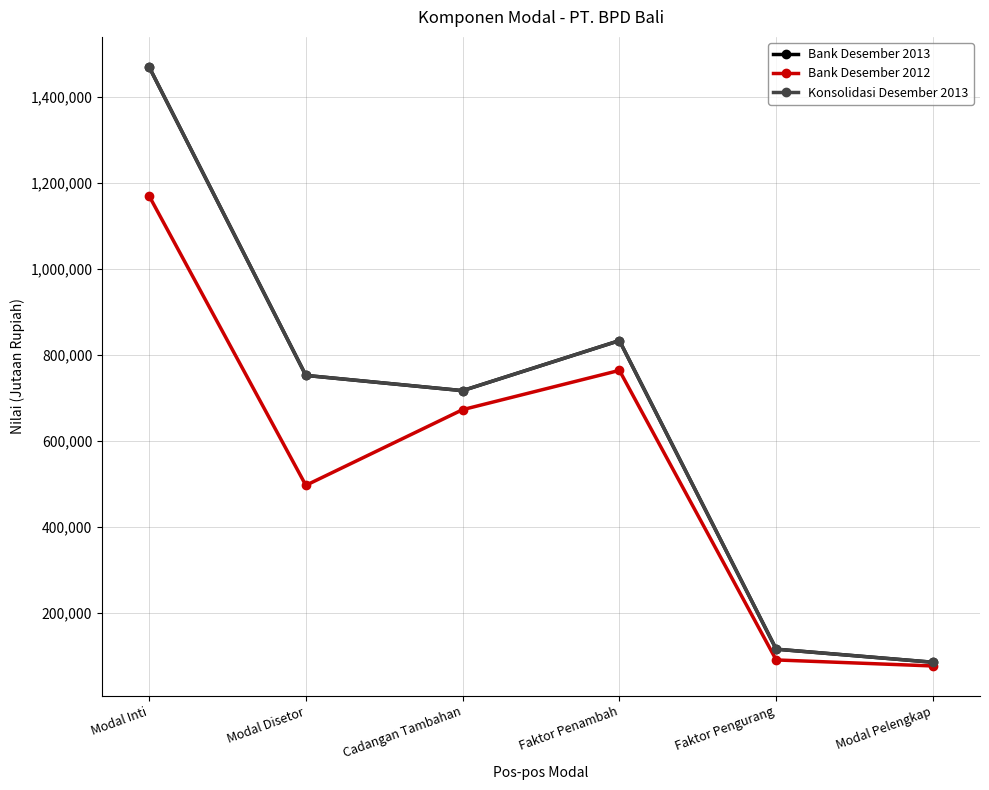

Reading left to right, extract all data points from this chart.

Bank Desember 2013: 1470810	753126	717684	834075	116391	85972
Bank Desember 2012: 1170938	497460	673478	764833	91355	77329
Konsolidasi Desember 2013: 1470810	753126	717684	834075	116391	85972